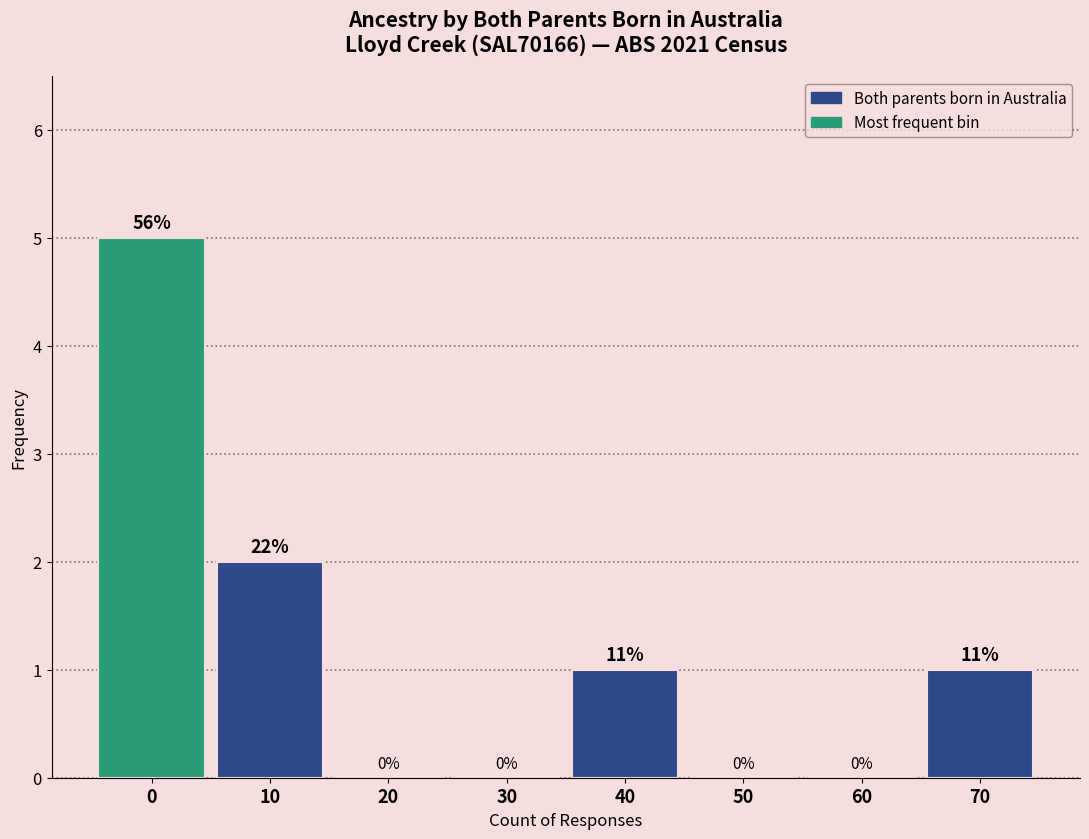

Reading left to right, extract all data points from this chart.

0=5	10=2	20=0	30=0	40=1	50=0	60=0	70=1